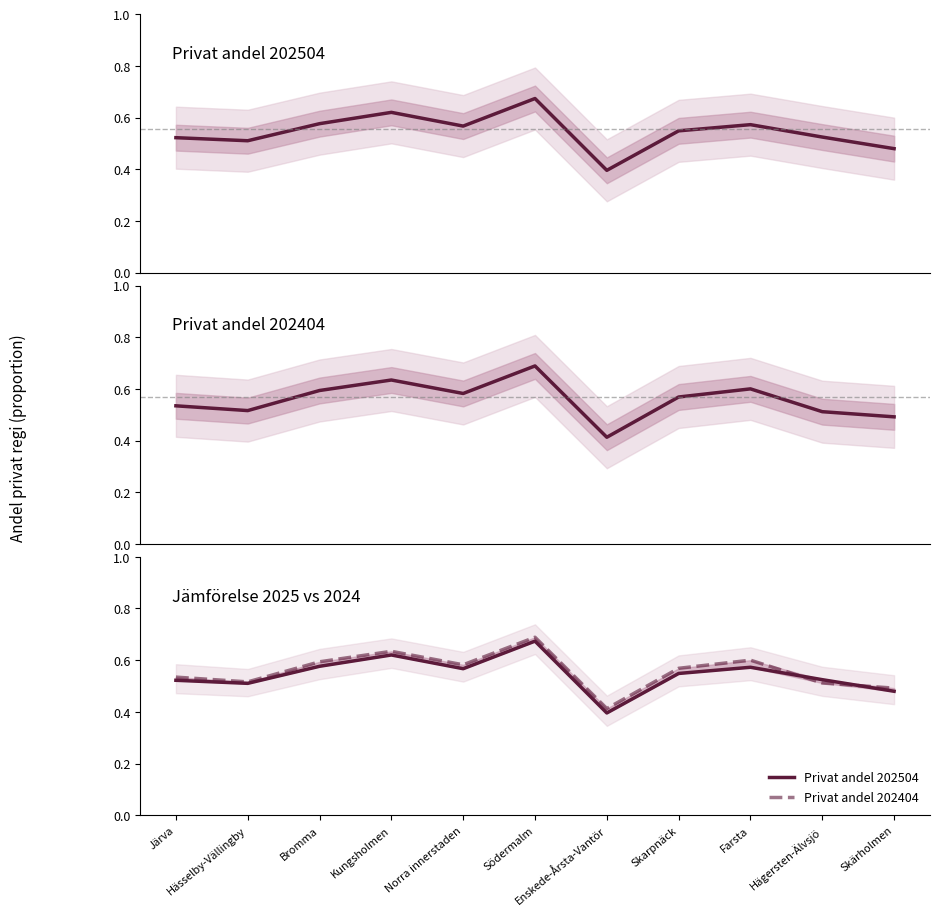

At which category does the chart reach its minimum across all series?

Enskede-Årsta-Vantör